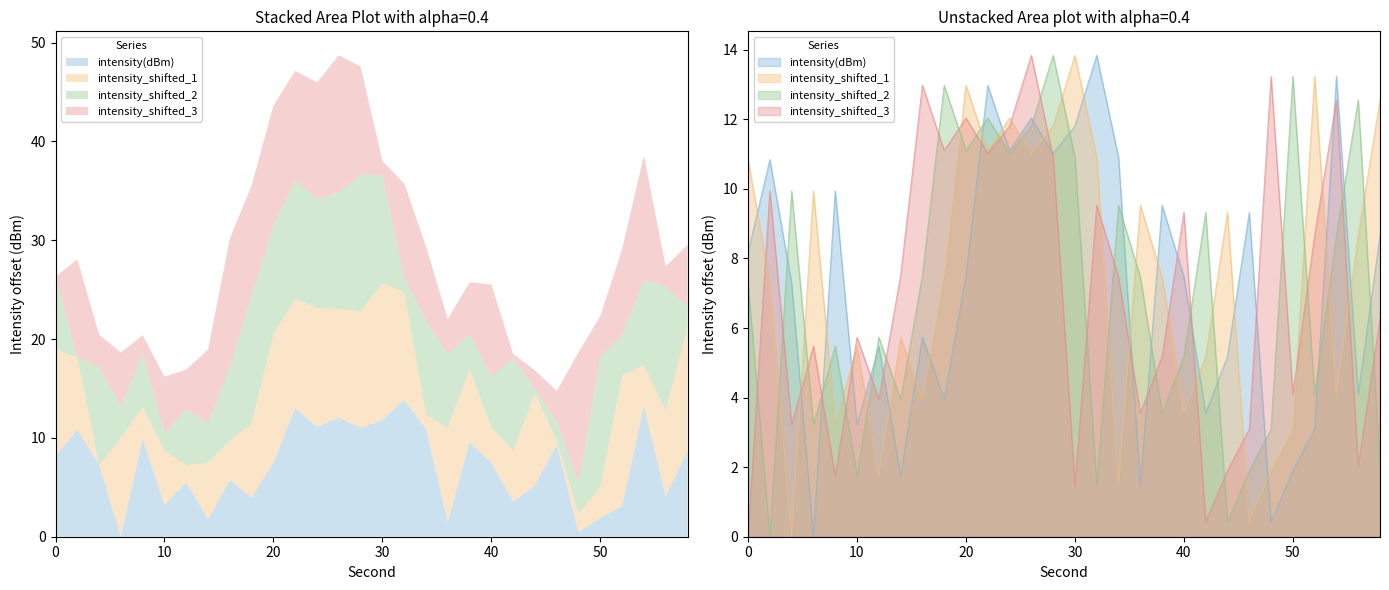

How many data points in intensity_shifted_2 are above 7?

16